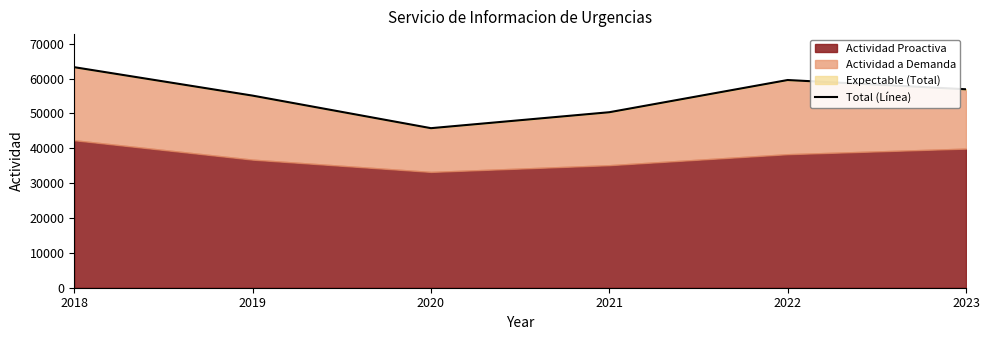

Which category has the highest value across all series?

2018